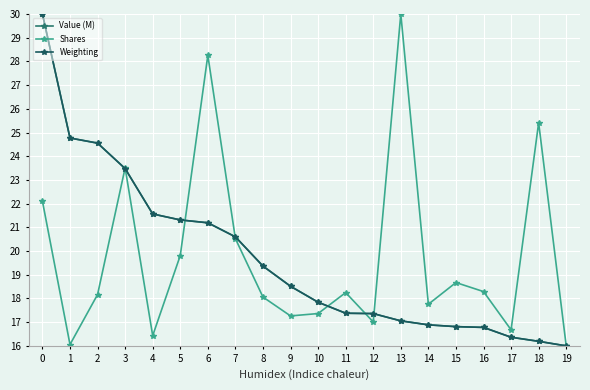

True or false: Shares and Weighting cross at least once.

True